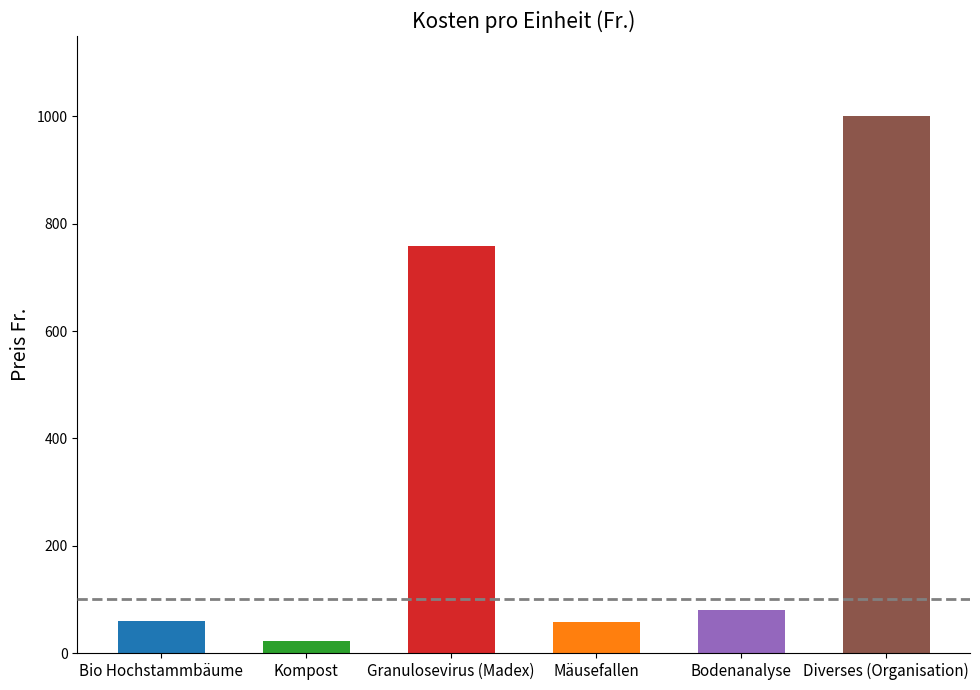

Which has a higher value, Mäusefallen or Kompost?

Mäusefallen